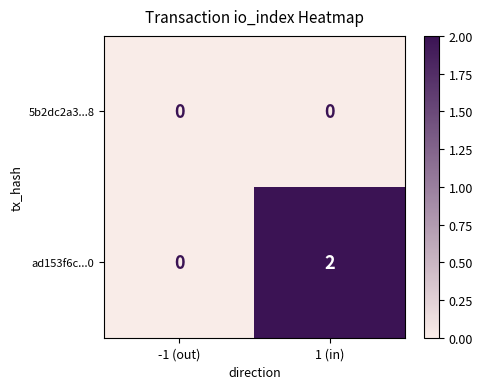

Which series has the largest range (max minus min)?

ad153f6c...0